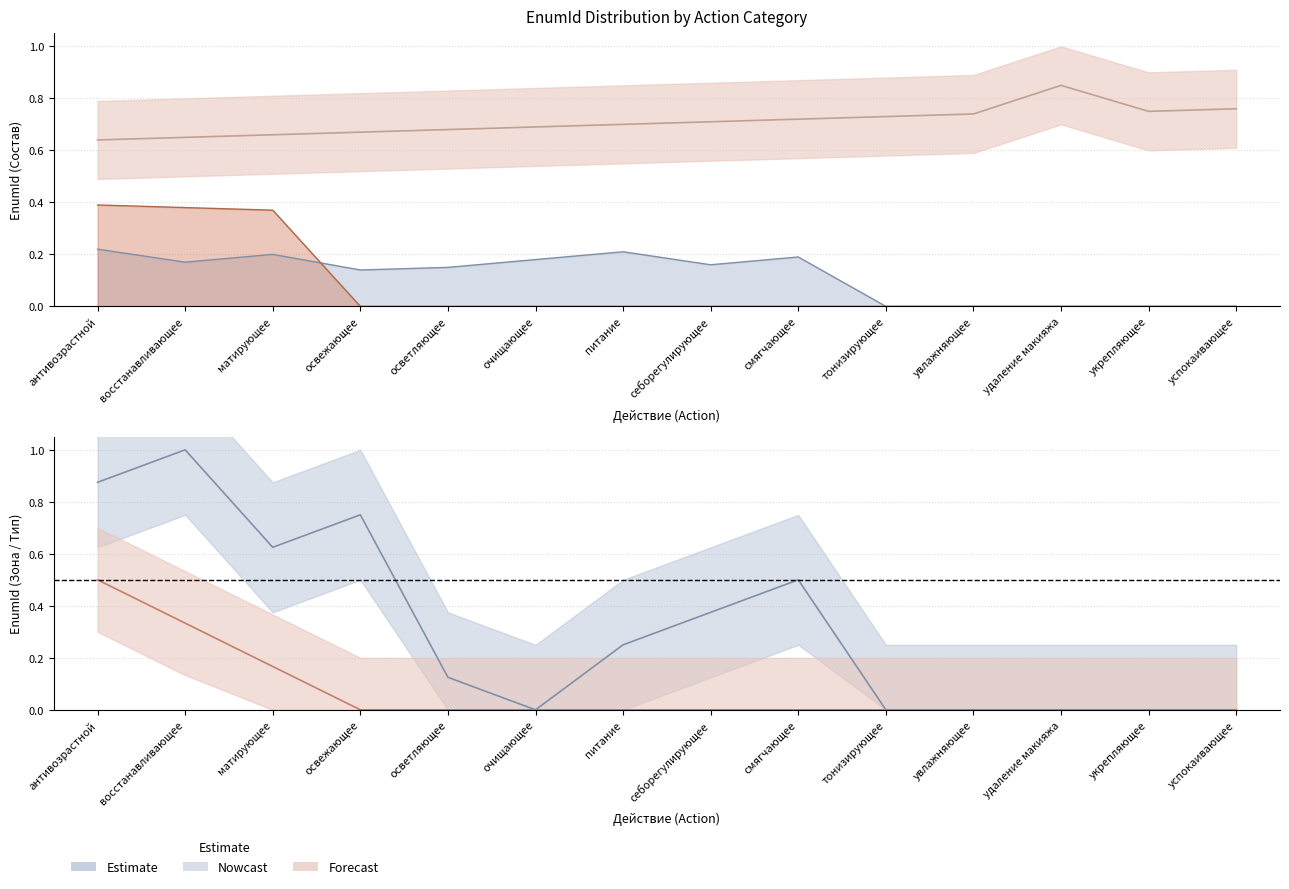

True or false: Forecast has more than 0 points higher than both neighbors.

False